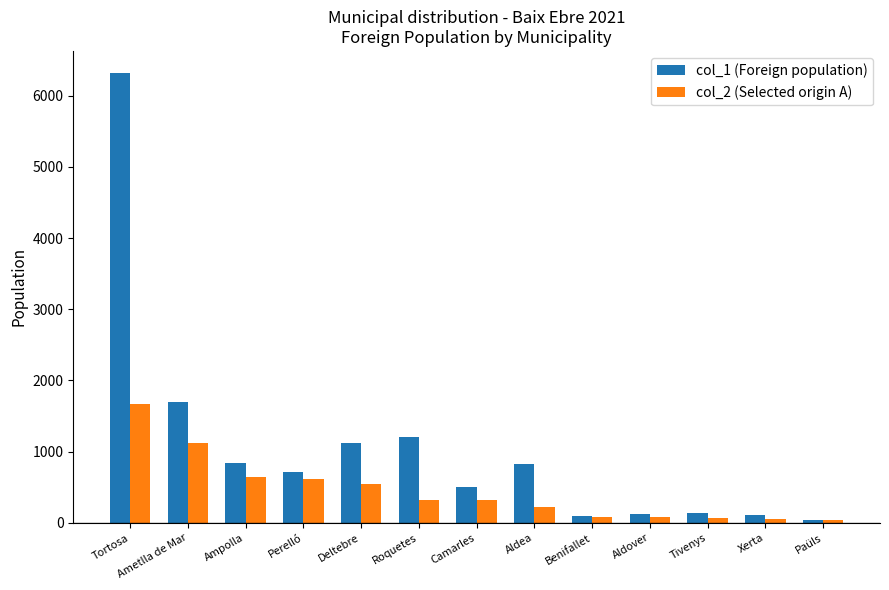

Rank the series by their average value, from lowest to highest.

col_2 (Selected origin A), col_1 (Foreign population)